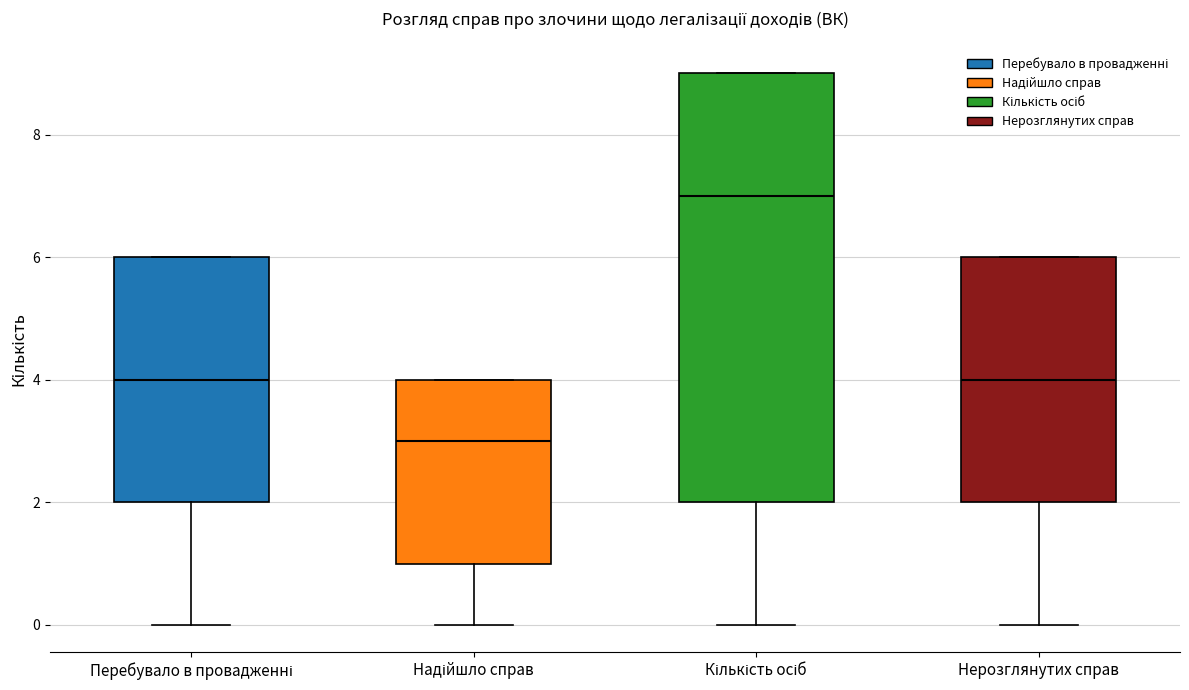

Which box has the lowest median line?

Надійшло справ